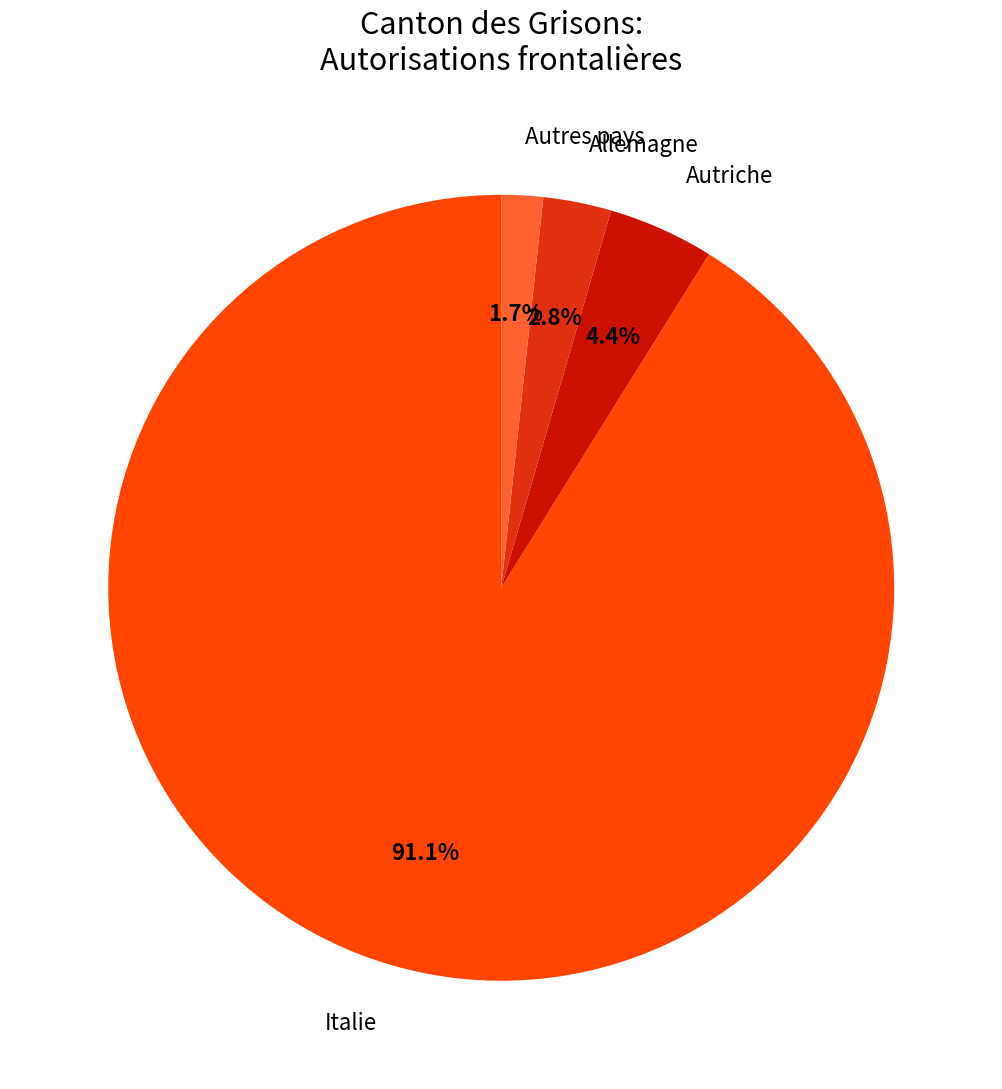

Between Allemagne and Italie, which is larger?

Italie